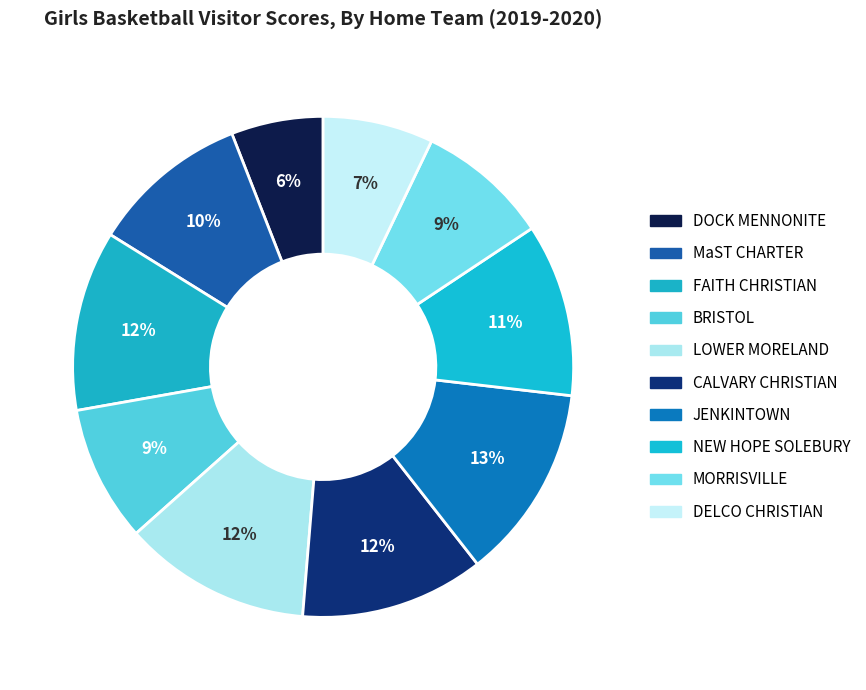

What percentage is the JENKINTOWN slice, to the nearest percent?

13%